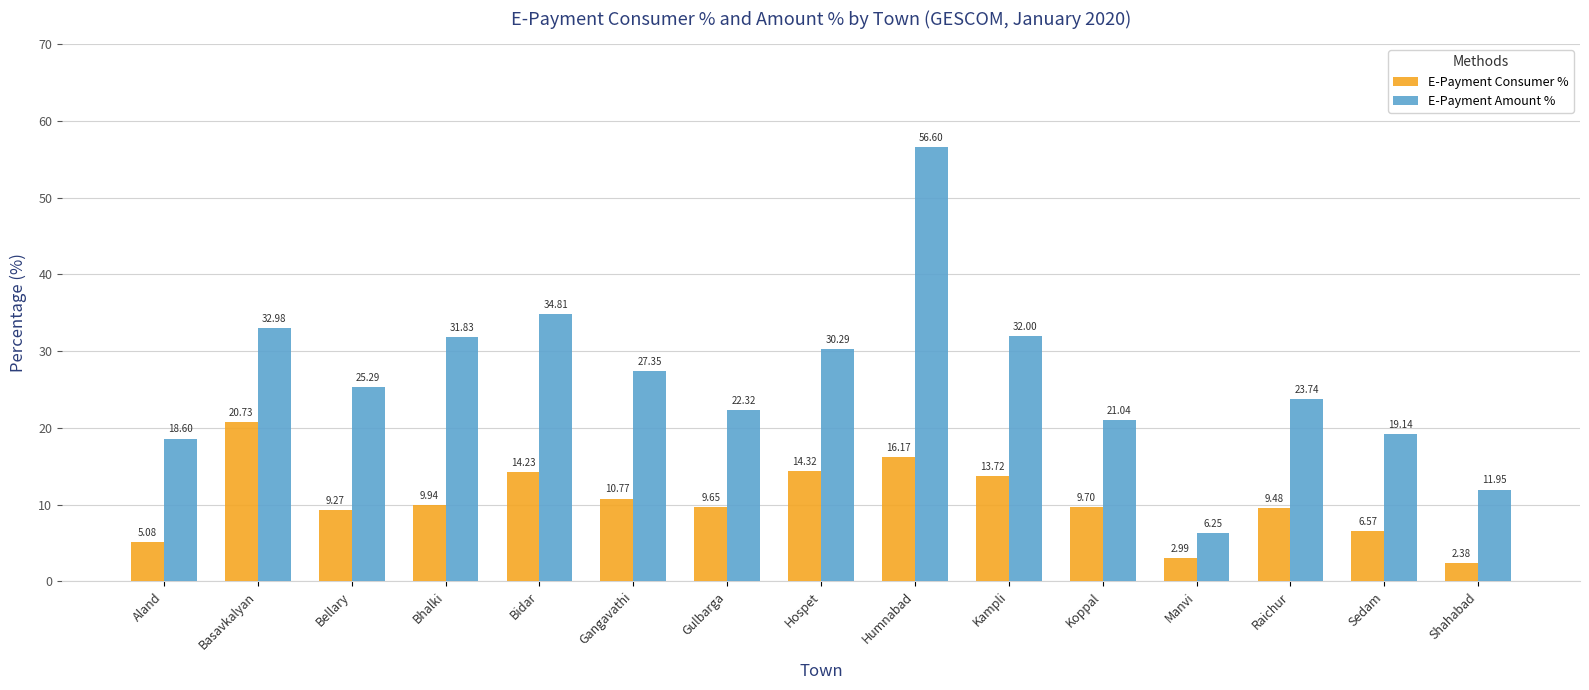

Which label corresponds to the smallest value in the chart?

Shahabad